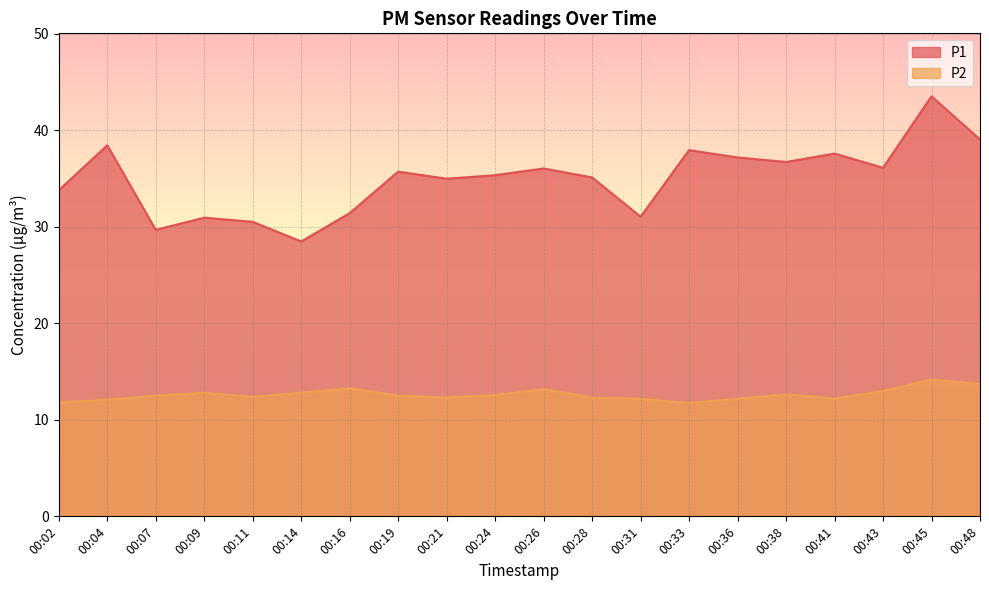

Which series has the widest spread of values?

P1